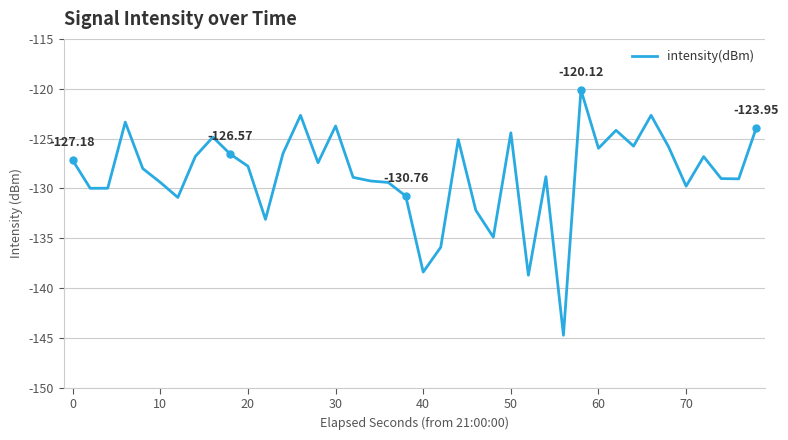

What is the difference between the maximum and minimum values?

24.6